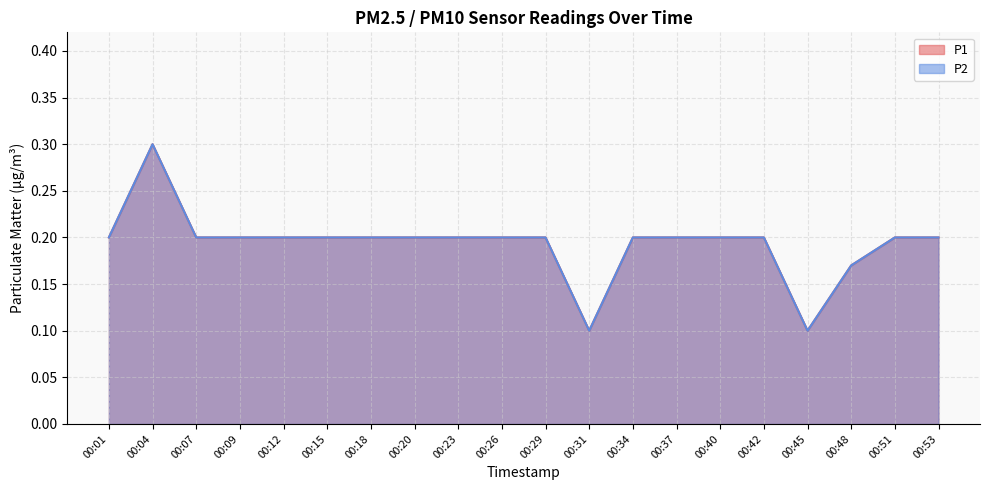

True or false: P2 and P1 intersect in this chart.

False